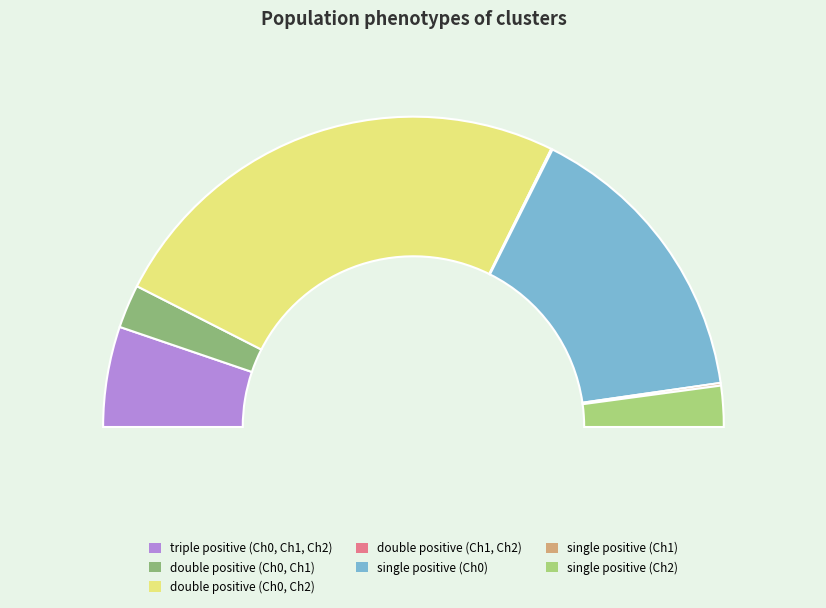

Rank the categories by value from highest to lowest.

double positive (Ch0, Ch2), single positive (Ch0), triple positive (Ch0, Ch1, Ch2), double positive (Ch0, Ch1), single positive (Ch2), single positive (Ch1), double positive (Ch1, Ch2)